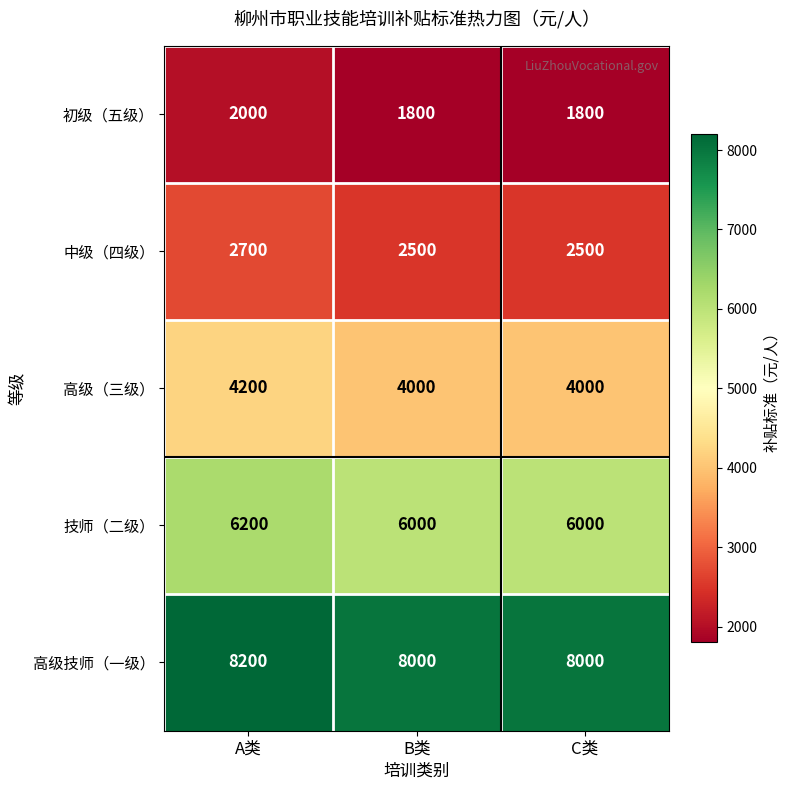

What is the average value of the 技师（二级） series?

6067